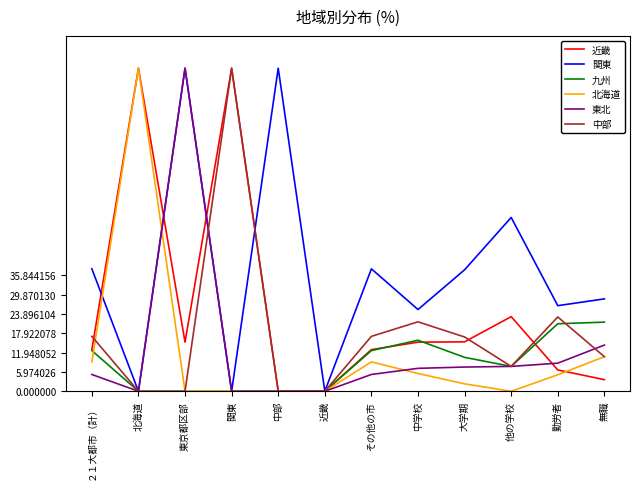

True or false: 北海道 has more than 0 points higher than both neighbors.

True